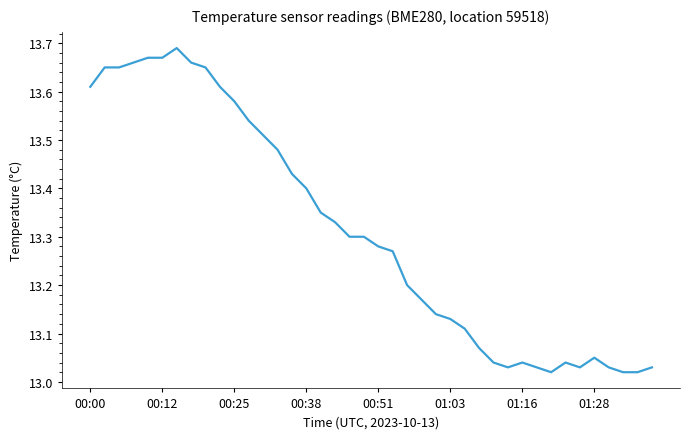

What is the difference between the maximum and minimum values?

0.7